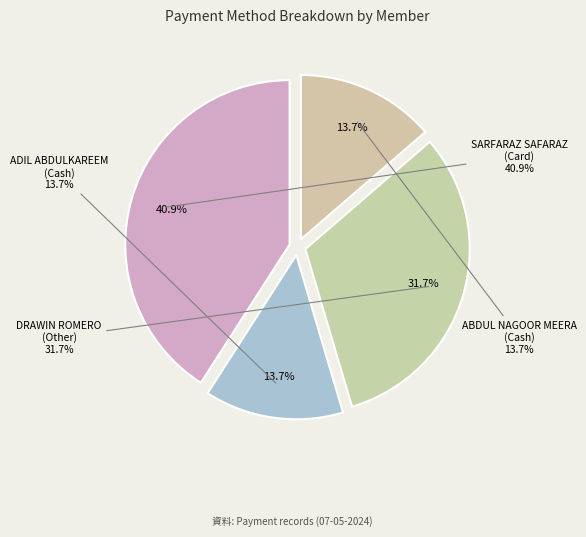

To the nearest percent, what percentage of the pie is SARFARAZ SAFARAZ
(Card)?

41%